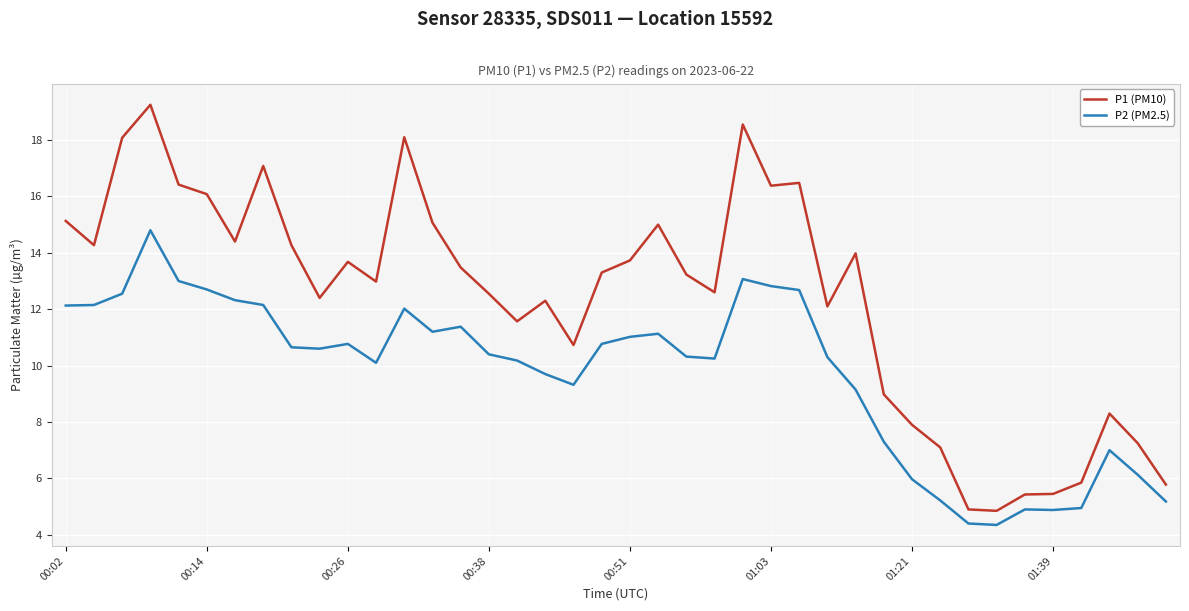

Which series has the largest total across all categories?

P1 (PM10)